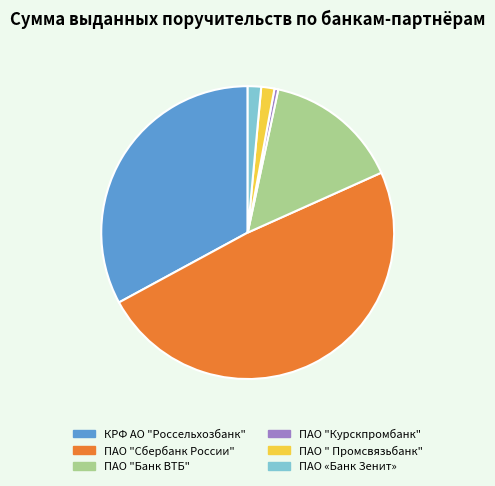

What is the largest slice in the pie chart?

ПАО "Сбербанк России"